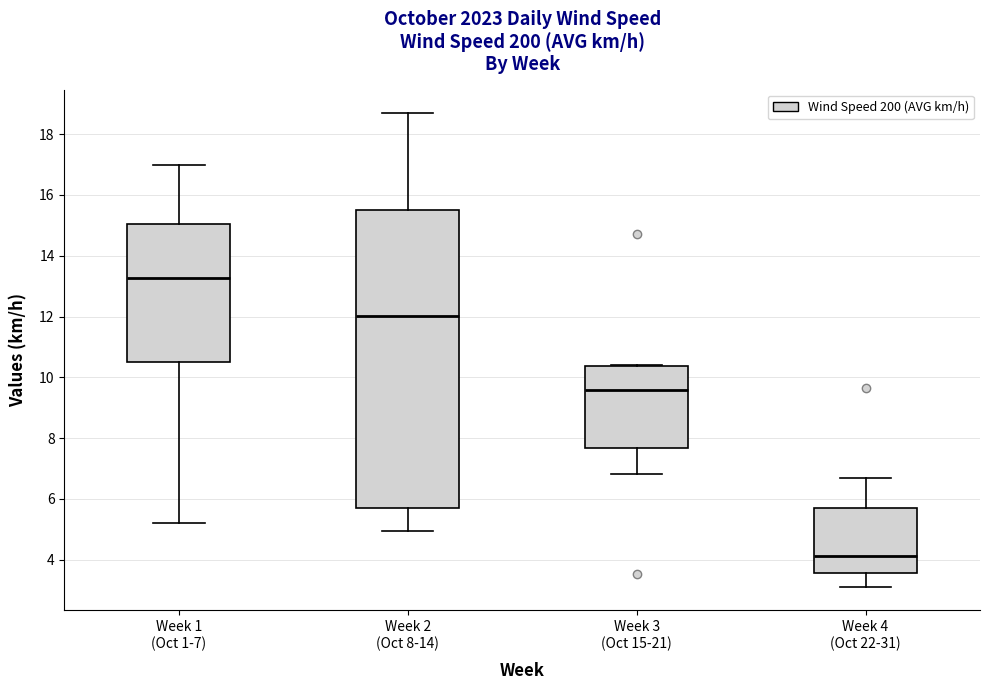

Which box has the highest median line?

Week 1 (Oct 1-7)